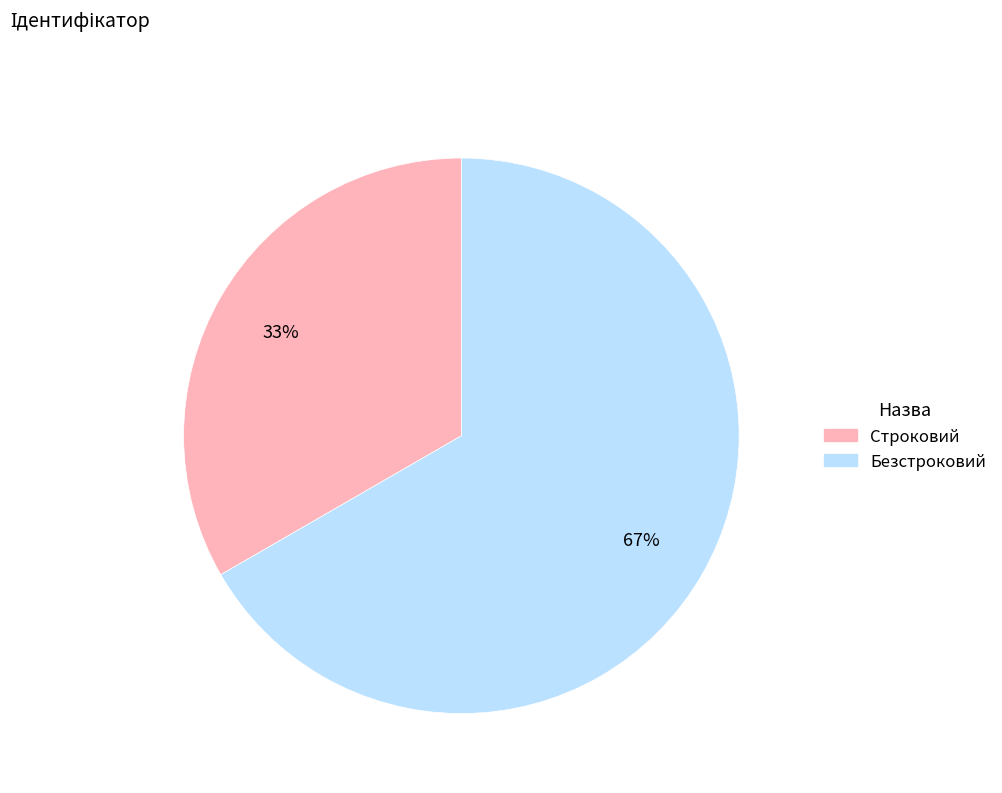

To the nearest percent, what is the average slice percentage?

50%